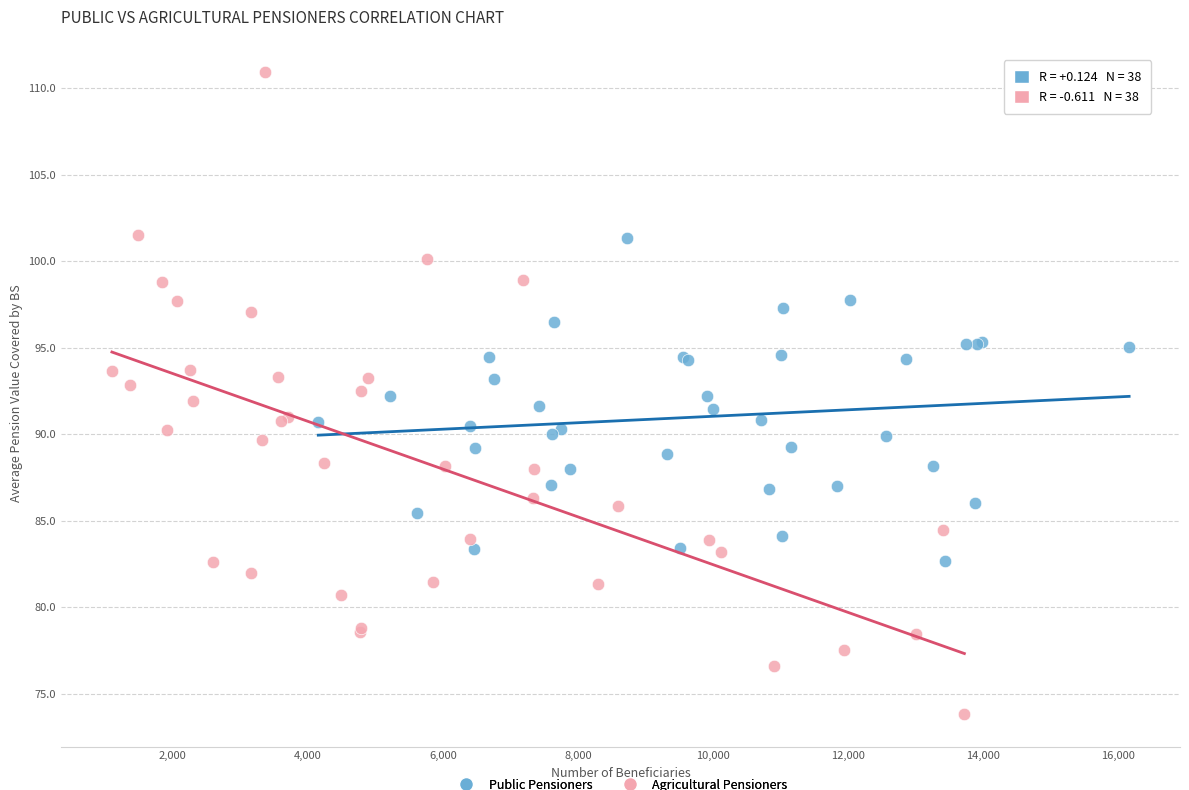

Which series reaches the maximum Y coordinate?

Agricultural Pensioners